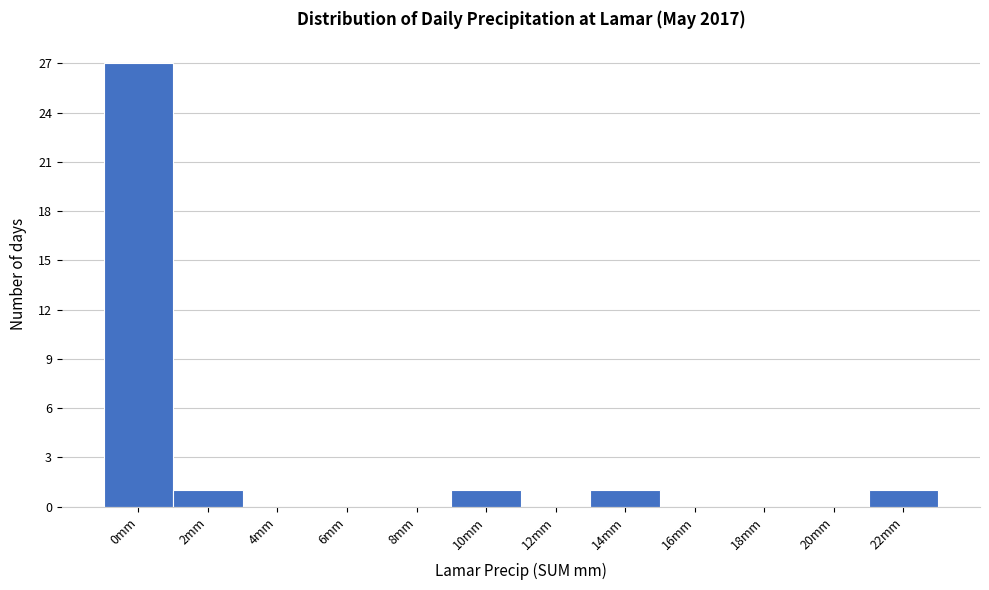

Reading right to left, extract all data points from this chart.

22mm=1	20mm=0	18mm=0	16mm=0	14mm=1	12mm=0	10mm=1	8mm=0	6mm=0	4mm=0	2mm=1	0mm=27